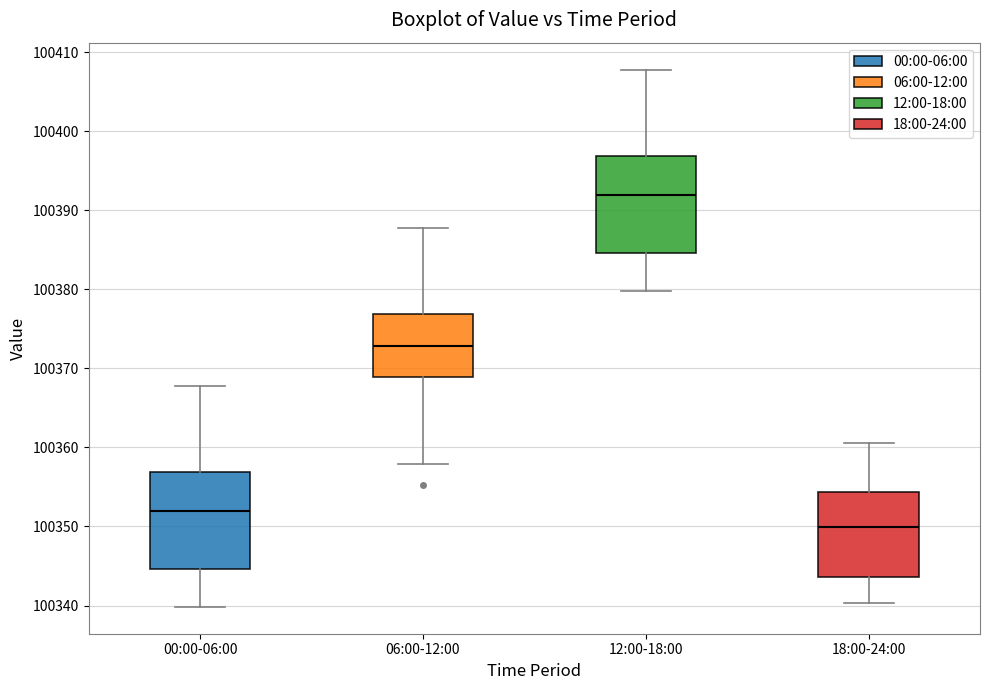

Reading left to right, read every box against the y-axis: the position of its median line, the range the box covers, and the ends of its whiskers. The values are not printed on the chart, so give them approximately, as read against the axis.

00:00-06:00: median 100352, box 100345 to 100357, whiskers 100340 to 100368
06:00-12:00: median 100373, box 100369 to 100377, whiskers 100358 to 100388
12:00-18:00: median 100392, box 100385 to 100397, whiskers 100380 to 100408
18:00-24:00: median 100350, box 100344 to 100354, whiskers 100340 to 100361